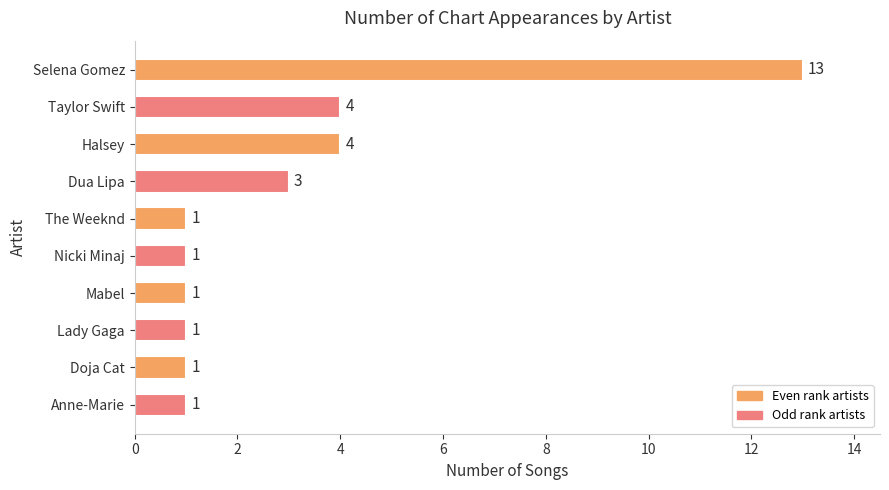

What is the value of the 4th bar from the top?

3